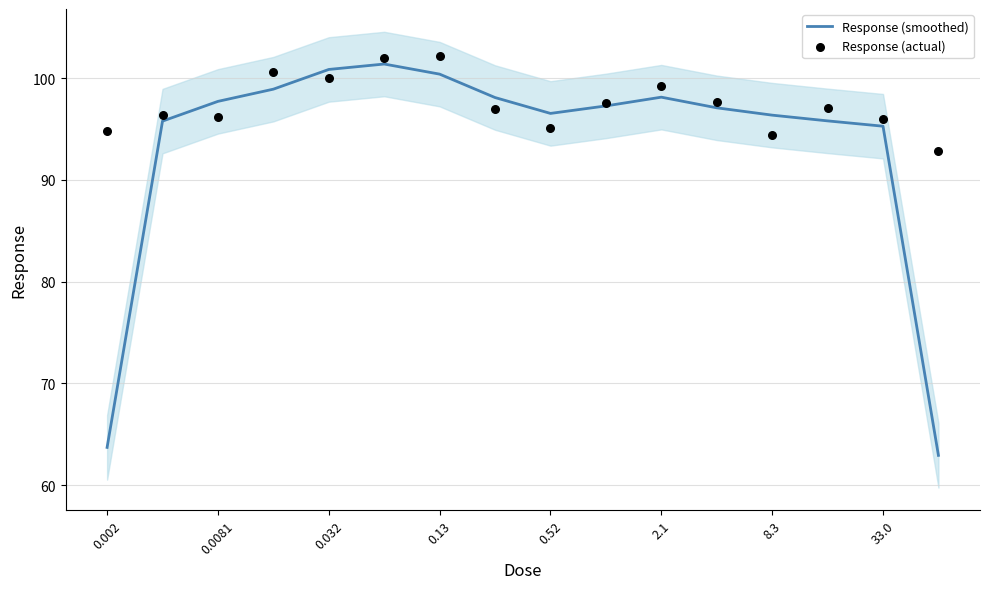

What is the minimum value for Response (smoothed)?

62.9